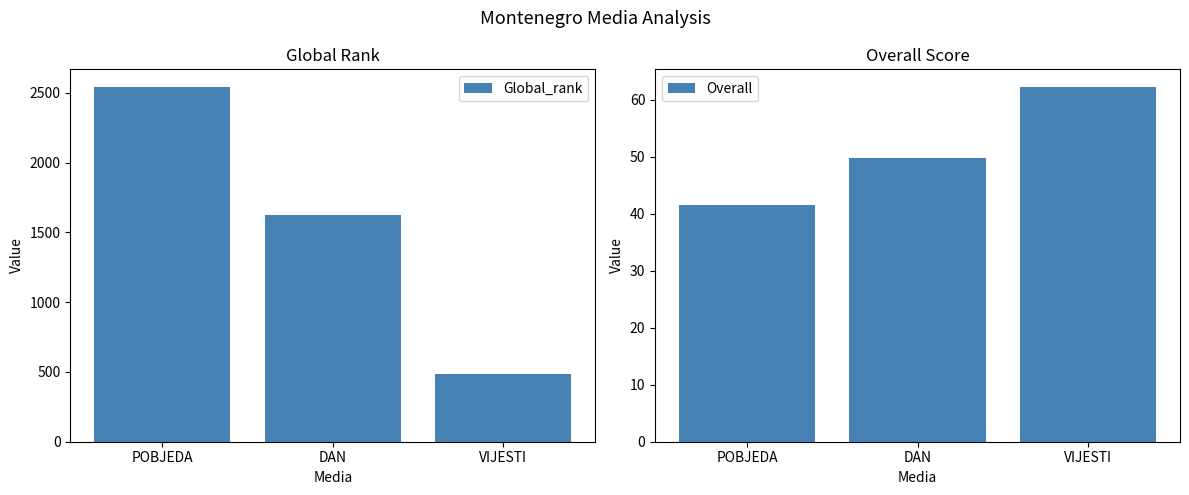

Reading left to right, what are all the values shown in this chart?

Global_rank: 2542.0	1622.0	485.0
Overall: 41.5	49.8	62.2